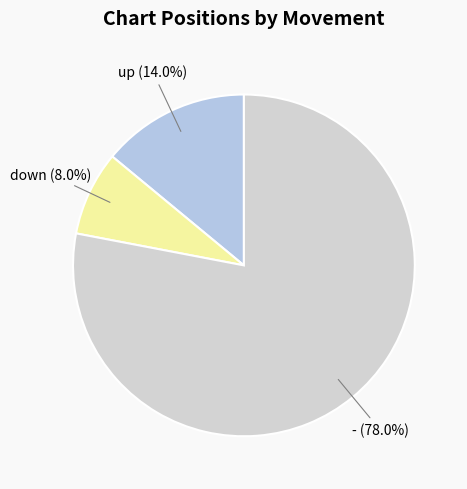

To the nearest percent, what is the combined percentage of up and down?

22%